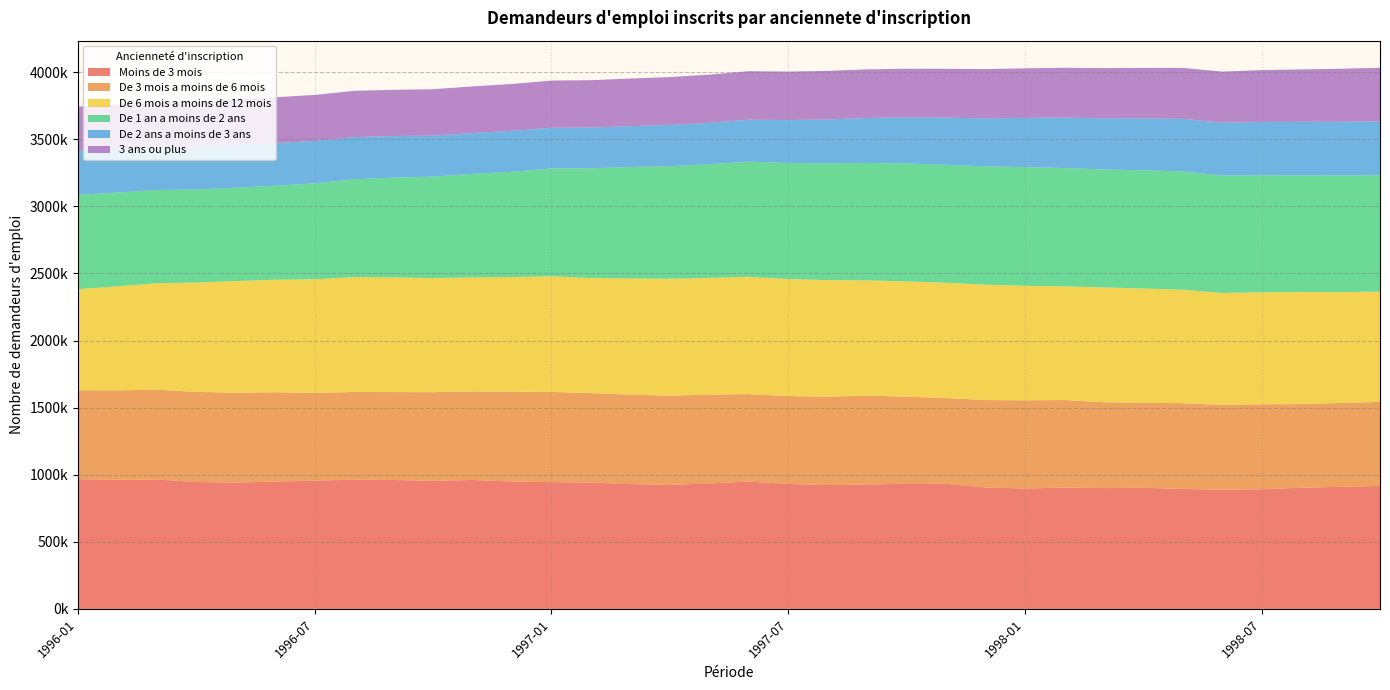

Reading right to left, extract all data points from this chart.

Moins de 3 mois: 916200	910200	902600	892000	887800	894400	902300	900500	903800	897200	904600	932500	932200	927200	923100	931100	949100	934800	924300	929800	941500	945100	949500	960600	954200	960400	963000	955800	949000	941500	946000	964700	962500	967100
De 3 mois a moins de 6 mois: 626400	624800	624100	632900	632000	638800	634200	639400	652800	657100	651800	639500	649000	662800	658300	655200	651600	662100	665000	667200	666600	672100	669000	660200	660900	655800	653400	654300	665500	669800	671000	668900	665900	662600
De 6 mois a moins de 12 mois: 822400	826000	835400	834500	834900	845500	851100	855700	847100	853500	859500	858900	859700	858000	868700	871800	873800	869900	870600	865500	857700	861400	853800	849800	849800	854300	856100	846600	838400	831600	815700	793300	775800	752800
De 1 an a moins de 2 ans: 867000	869700	868900	872400	874800	881400	881000	878900	881600	884300	882300	878600	878400	875500	870500	864600	858700	847000	839100	830000	818000	803400	785100	771400	756300	743200	729500	714700	700000	695800	693000	694400	698500	702600
De 2 ans a moins de 3 ans: 400800	399300	398500	397100	393800	392100	386600	381500	375900	367200	357700	351000	343400	335000	326900	320000	312600	308500	307100	305000	303600	303800	305100	304300	305700	309900	313900	315700	318000	320000	321100	323200	327200	331700
3 ans ou plus: 400100	395300	390800	386500	380700	379400	376600	373800	371700	368900	367000	364400	362800	362100	362000	361300	361100	359100	357200	355000	352600	351400	349300	347500	345700	344900	344700	343100	341800	339000	336200	332300	328900	326200